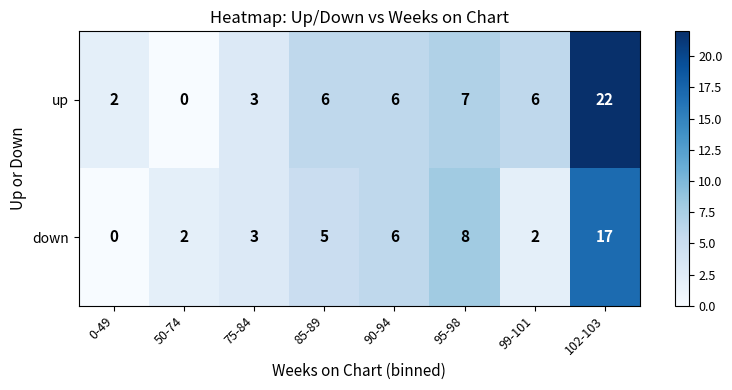

How many values in the down series are below 5?

4